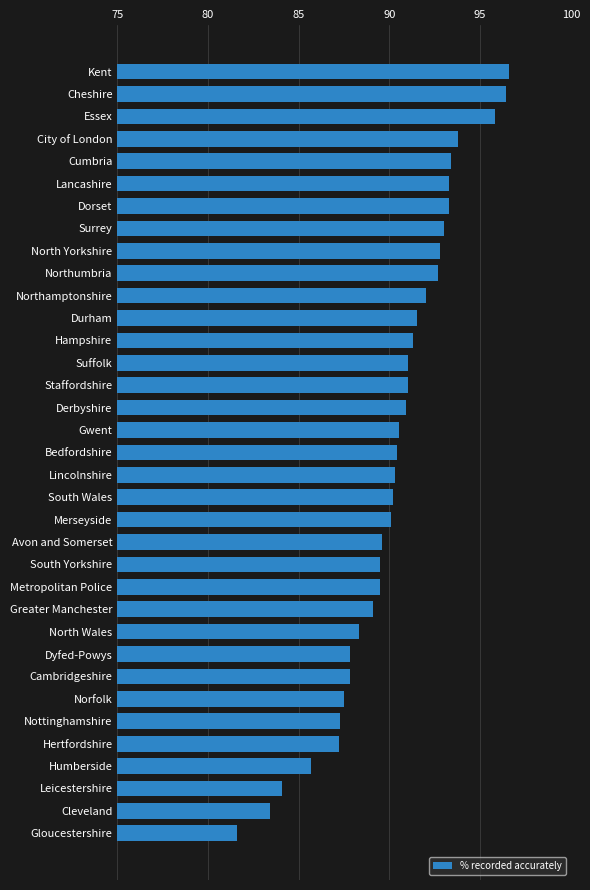

Are the bars horizontal?

Yes